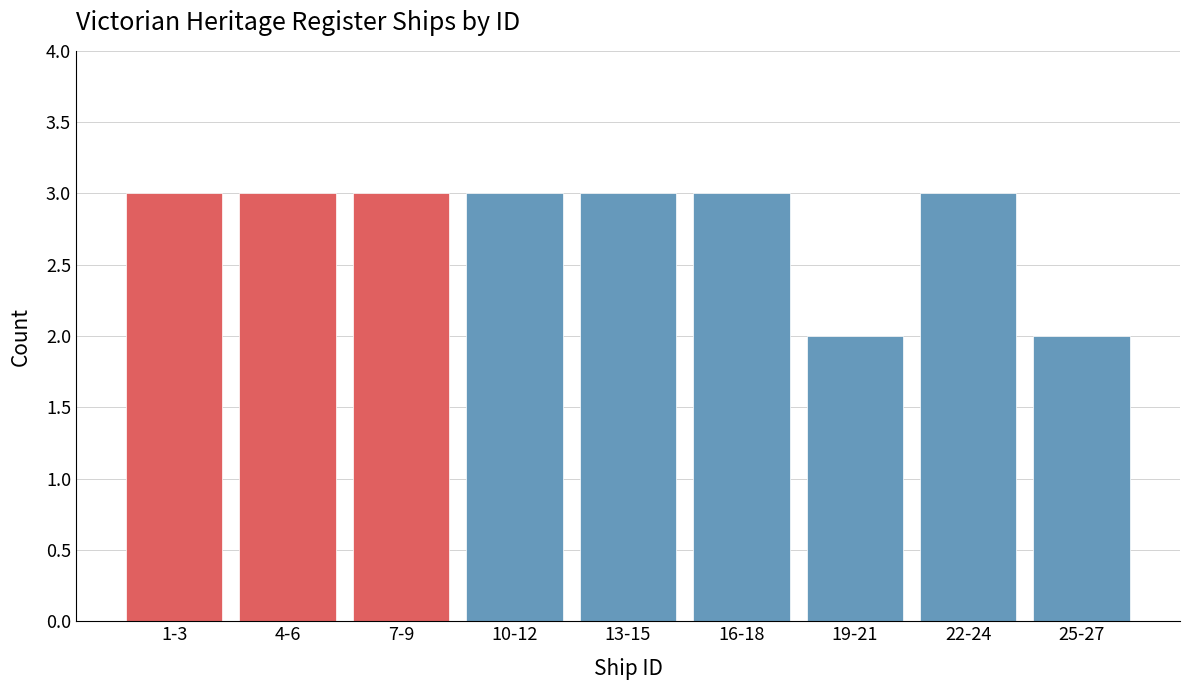

Reading right to left, list all the values displayed in this chart.

2	3	2	3	3	3	3	3	3